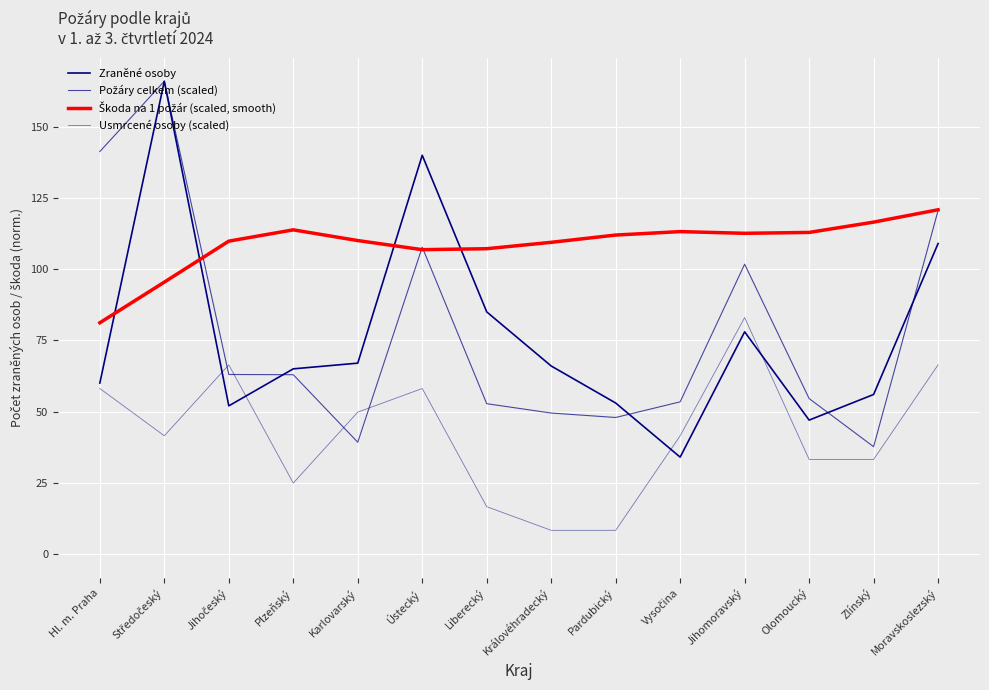

What is the label of the 2nd point from the left?

Středočeský